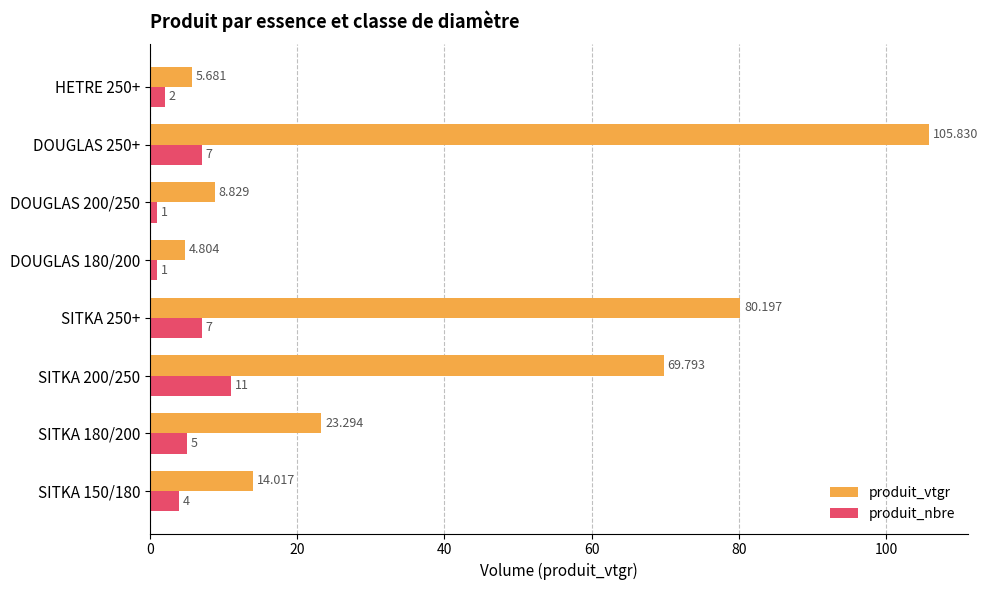

Rank the series by their maximum value, from highest to lowest.

produit_vtgr, produit_nbre